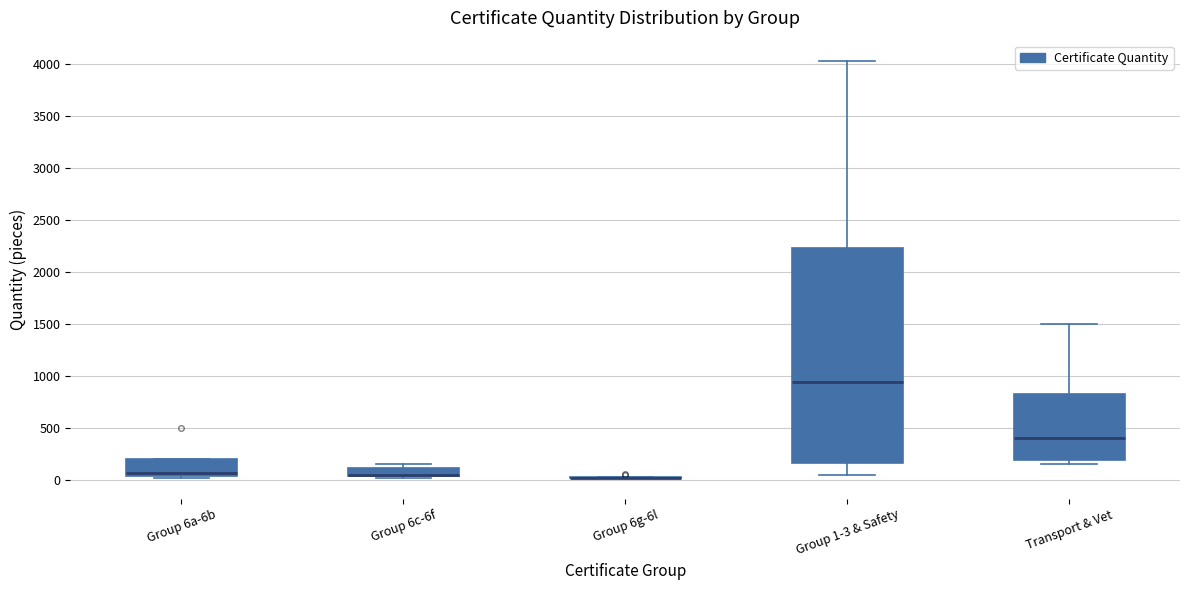

Reading left to right, transcribe this box plot: for each box, give where its median line is, the range the box spans, and where its two whiskers end, as read against the y-axis. The values are not printed on the chart, so give them approximately, as read against the axis.

Group 6a-6b: median 50 (just above the box's lower edge), box 50 to 200, whiskers 0 to 200
Group 6c-6f: median 50 (drawn on the box's lower edge), box 50 to 100, whiskers 0 to 150
Group 6g-6l: box collapsed to a line at 0, whiskers 0 to 50
Group 1-3 & Safety: median 950, box 150 to 2250, whiskers 50 to 4000
Transport & Vet: median 400, box 200 to 850, whiskers 150 to 1500